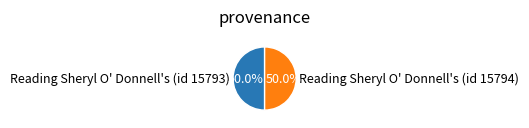

How much of the chart is everything except Reading Sheryl O' Donnell's (id 15794)?

50.0%